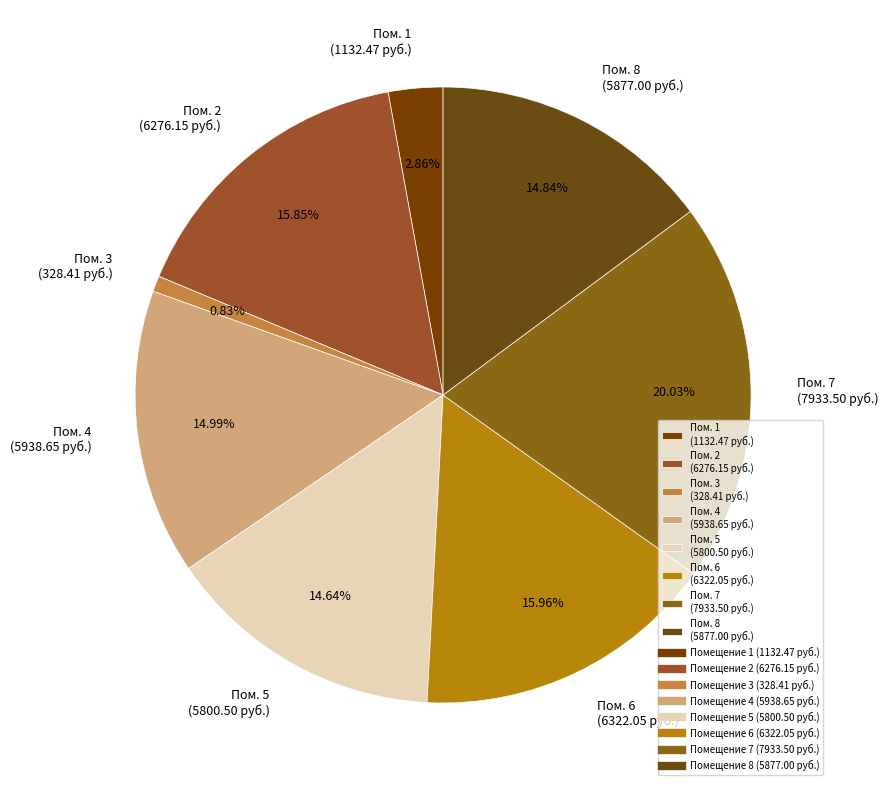

Is there any slice that represents more than half of the pie?

No